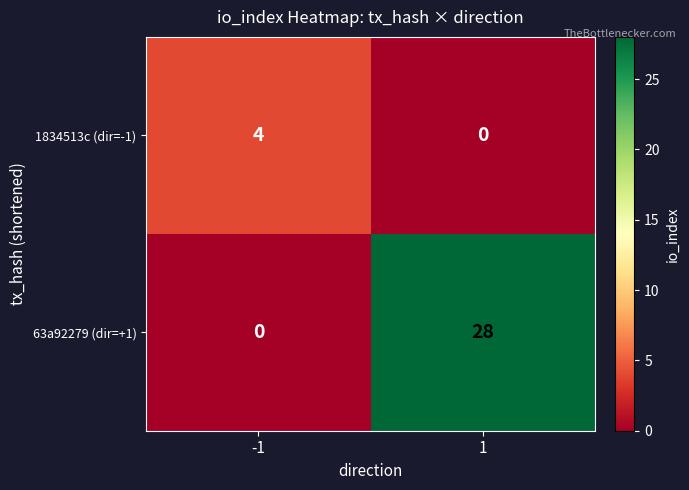

How many categories are shown in the chart?

2